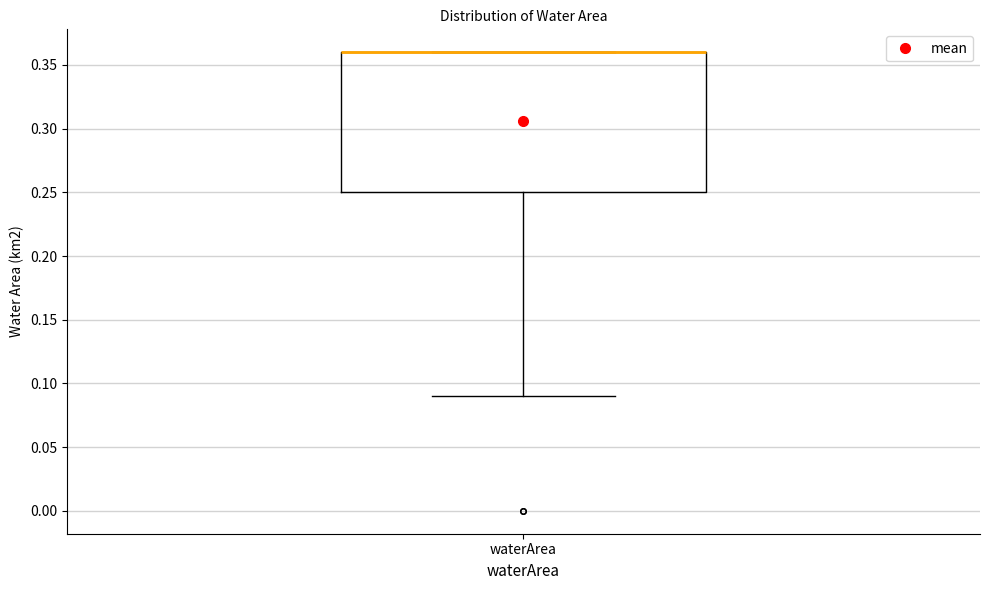

Read this box plot against the y-axis: the position of the median line, the range covered by the box, and the ends of both whiskers. The values are not printed on the chart, so give them approximately, as read against the axis.

median 0.36 (drawn on the box's upper edge), box 0.25 to 0.36, whiskers 0.09 to 0.36